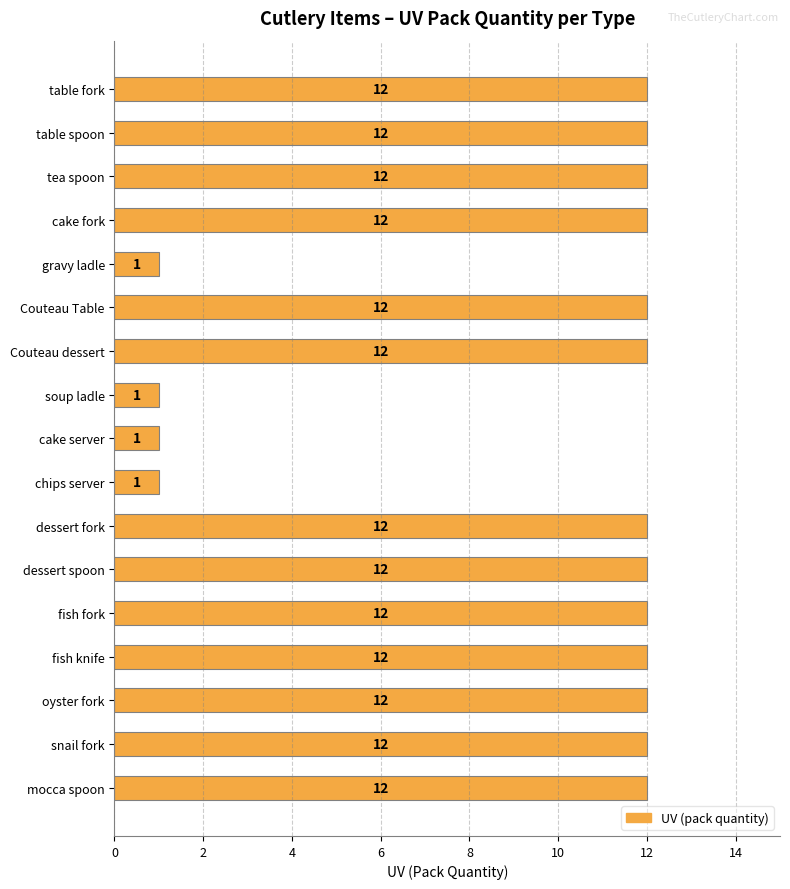

What is the difference between the second highest and minimum values?

11